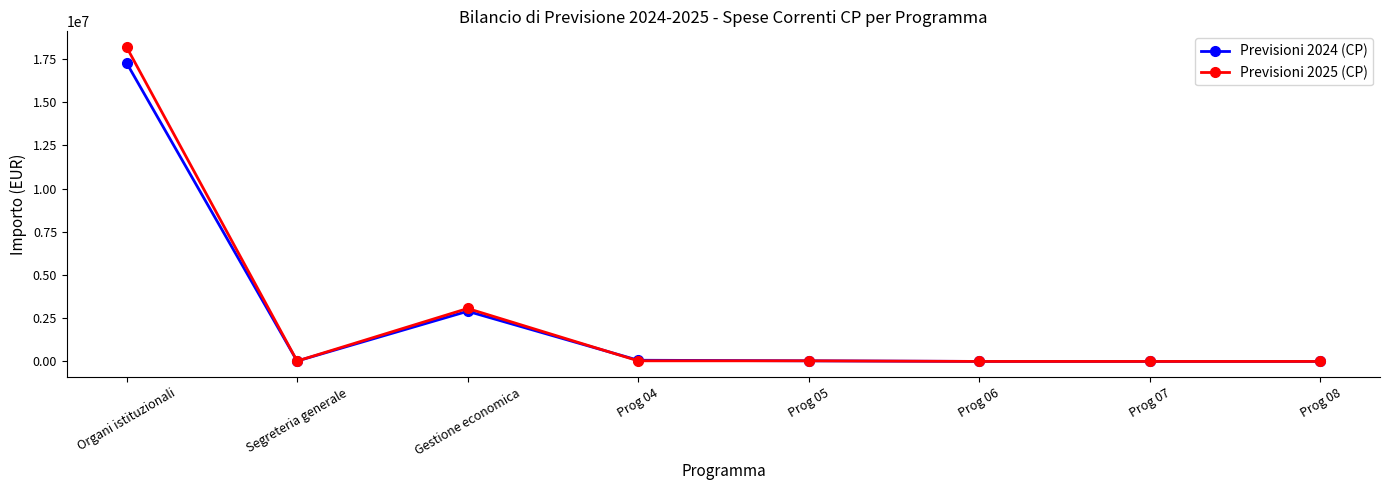

What is the difference between the maximum and minimum values in the Previsioni 2025 (CP) series?

18192577.0